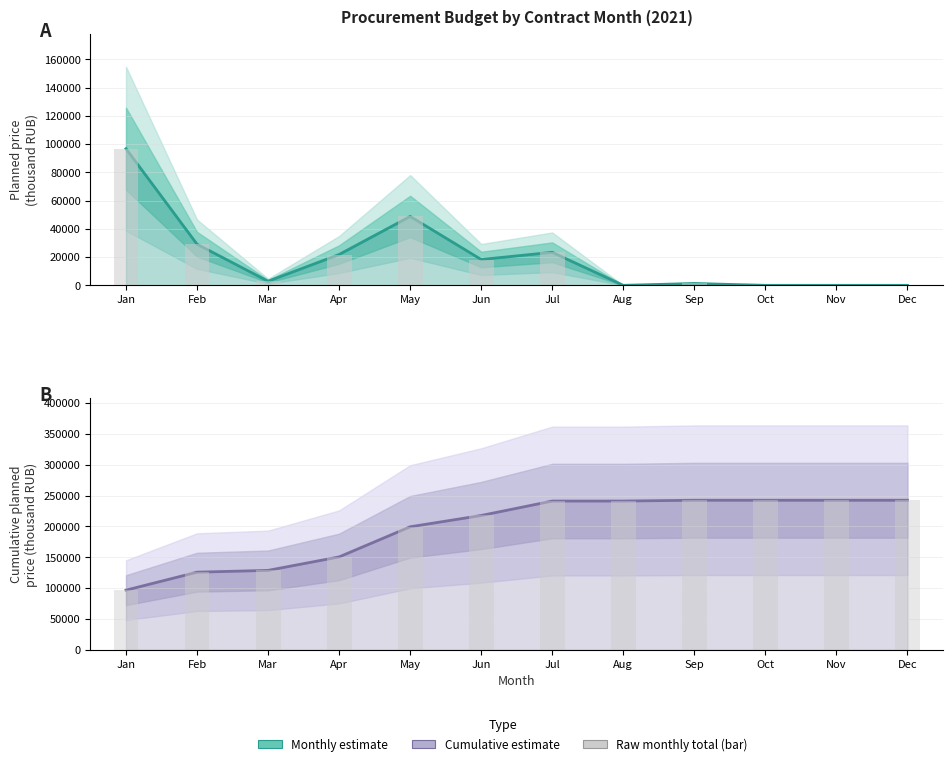

What is the value of the Cumulative total bar at the 8th from the left?

241157.7